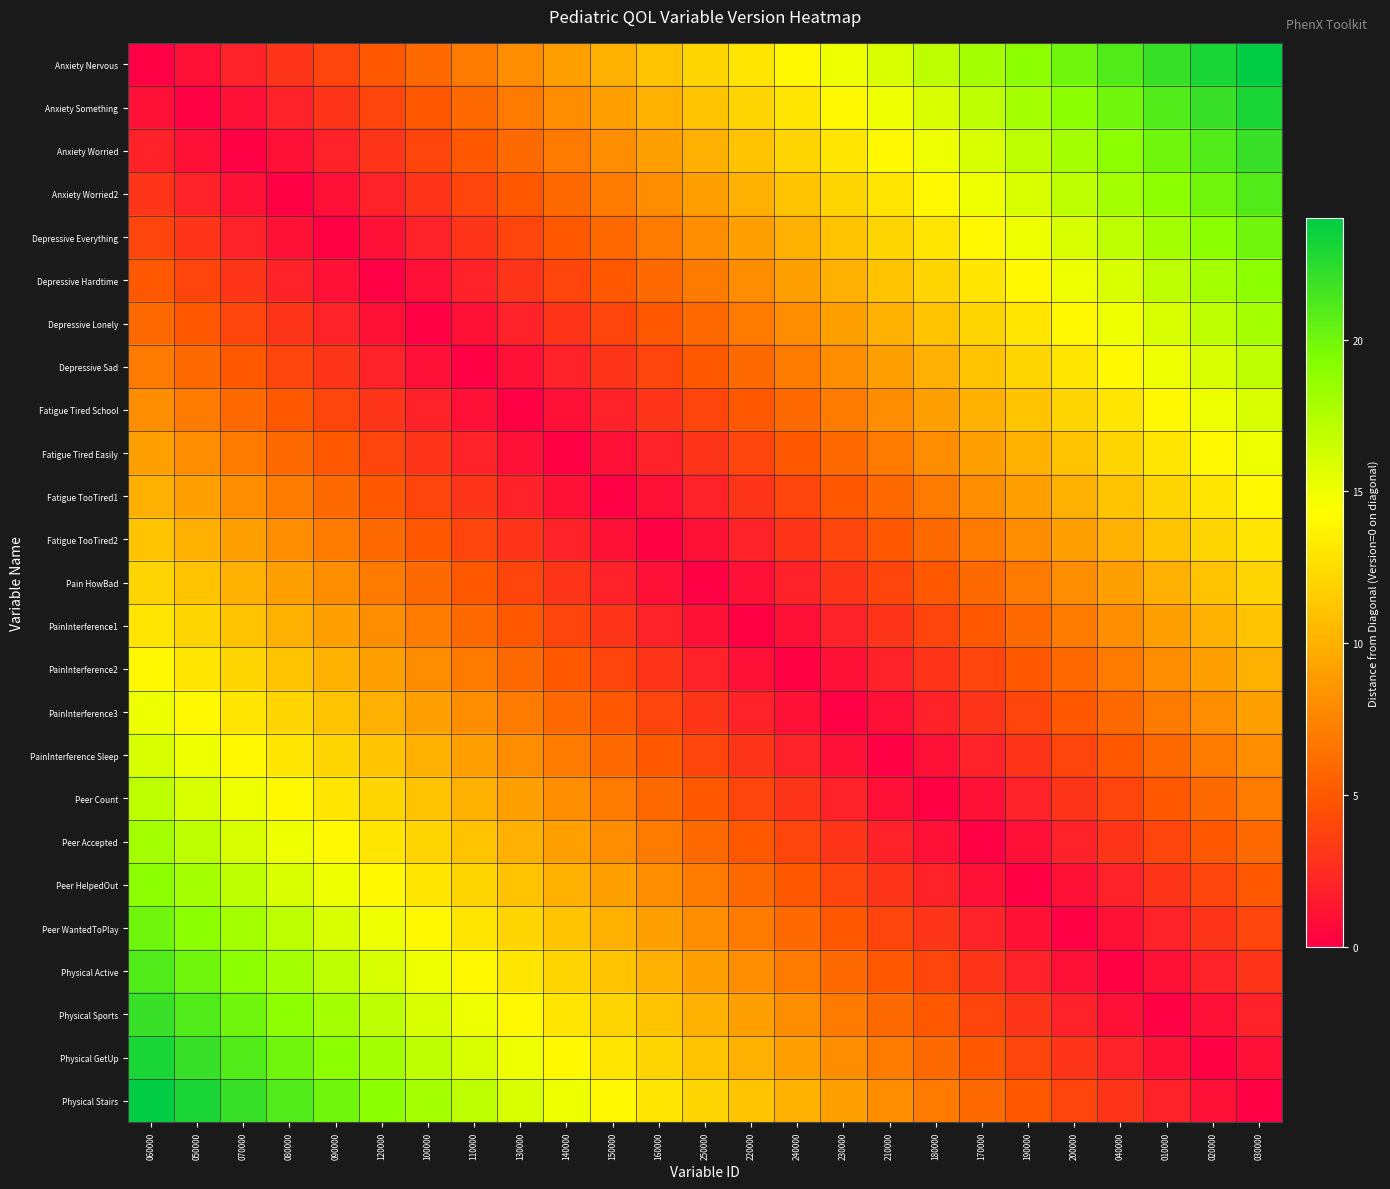

Reading right to left, what are all the values shown in this chart?

Anxiety Nervous: 030000=24	020000=23	010000=22	040000=21	200000=20	190000=19	170000=18	180000=17	210000=16	230000=15	240000=14	220000=13	250000=12	160000=11	150000=10	140000=9	130000=8	110000=7	100000=6	120000=5	090000=4	080000=3	070000=2	050000=1	060000=0
Anxiety Something: 030000=23	020000=22	010000=21	040000=20	200000=19	190000=18	170000=17	180000=16	210000=15	230000=14	240000=13	220000=12	250000=11	160000=10	150000=9	140000=8	130000=7	110000=6	100000=5	120000=4	090000=3	080000=2	070000=1	050000=0	060000=1
Anxiety Worried: 030000=22	020000=21	010000=20	040000=19	200000=18	190000=17	170000=16	180000=15	210000=14	230000=13	240000=12	220000=11	250000=10	160000=9	150000=8	140000=7	130000=6	110000=5	100000=4	120000=3	090000=2	080000=1	070000=0	050000=1	060000=2
Anxiety Worried2: 030000=21	020000=20	010000=19	040000=18	200000=17	190000=16	170000=15	180000=14	210000=13	230000=12	240000=11	220000=10	250000=9	160000=8	150000=7	140000=6	130000=5	110000=4	100000=3	120000=2	090000=1	080000=0	070000=1	050000=2	060000=3
Depressive Everything: 030000=20	020000=19	010000=18	040000=17	200000=16	190000=15	170000=14	180000=13	210000=12	230000=11	240000=10	220000=9	250000=8	160000=7	150000=6	140000=5	130000=4	110000=3	100000=2	120000=1	090000=0	080000=1	070000=2	050000=3	060000=4
Depressive Hardtime: 030000=19	020000=18	010000=17	040000=16	200000=15	190000=14	170000=13	180000=12	210000=11	230000=10	240000=9	220000=8	250000=7	160000=6	150000=5	140000=4	130000=3	110000=2	100000=1	120000=0	090000=1	080000=2	070000=3	050000=4	060000=5
Depressive Lonely: 030000=18	020000=17	010000=16	040000=15	200000=14	190000=13	170000=12	180000=11	210000=10	230000=9	240000=8	220000=7	250000=6	160000=5	150000=4	140000=3	130000=2	110000=1	100000=0	120000=1	090000=2	080000=3	070000=4	050000=5	060000=6
Depressive Sad: 030000=17	020000=16	010000=15	040000=14	200000=13	190000=12	170000=11	180000=10	210000=9	230000=8	240000=7	220000=6	250000=5	160000=4	150000=3	140000=2	130000=1	110000=0	100000=1	120000=2	090000=3	080000=4	070000=5	050000=6	060000=7
Fatigue Tired School: 030000=16	020000=15	010000=14	040000=13	200000=12	190000=11	170000=10	180000=9	210000=8	230000=7	240000=6	220000=5	250000=4	160000=3	150000=2	140000=1	130000=0	110000=1	100000=2	120000=3	090000=4	080000=5	070000=6	050000=7	060000=8
Fatigue Tired Easily: 030000=15	020000=14	010000=13	040000=12	200000=11	190000=10	170000=9	180000=8	210000=7	230000=6	240000=5	220000=4	250000=3	160000=2	150000=1	140000=0	130000=1	110000=2	100000=3	120000=4	090000=5	080000=6	070000=7	050000=8	060000=9
Fatigue TooTired1: 030000=14	020000=13	010000=12	040000=11	200000=10	190000=9	170000=8	180000=7	210000=6	230000=5	240000=4	220000=3	250000=2	160000=1	150000=0	140000=1	130000=2	110000=3	100000=4	120000=5	090000=6	080000=7	070000=8	050000=9	060000=10
Fatigue TooTired2: 030000=13	020000=12	010000=11	040000=10	200000=9	190000=8	170000=7	180000=6	210000=5	230000=4	240000=3	220000=2	250000=1	160000=0	150000=1	140000=2	130000=3	110000=4	100000=5	120000=6	090000=7	080000=8	070000=9	050000=10	060000=11
Pain HowBad: 030000=12	020000=11	010000=10	040000=9	200000=8	190000=7	170000=6	180000=5	210000=4	230000=3	240000=2	220000=1	250000=0	160000=1	150000=2	140000=3	130000=4	110000=5	100000=6	120000=7	090000=8	080000=9	070000=10	050000=11	060000=12
PainInterference1: 030000=11	020000=10	010000=9	040000=8	200000=7	190000=6	170000=5	180000=4	210000=3	230000=2	240000=1	220000=0	250000=1	160000=2	150000=3	140000=4	130000=5	110000=6	100000=7	120000=8	090000=9	080000=10	070000=11	050000=12	060000=13
PainInterference2: 030000=10	020000=9	010000=8	040000=7	200000=6	190000=5	170000=4	180000=3	210000=2	230000=1	240000=0	220000=1	250000=2	160000=3	150000=4	140000=5	130000=6	110000=7	100000=8	120000=9	090000=10	080000=11	070000=12	050000=13	060000=14
PainInterference3: 030000=9	020000=8	010000=7	040000=6	200000=5	190000=4	170000=3	180000=2	210000=1	230000=0	240000=1	220000=2	250000=3	160000=4	150000=5	140000=6	130000=7	110000=8	100000=9	120000=10	090000=11	080000=12	070000=13	050000=14	060000=15
PainInterference Sleep: 030000=8	020000=7	010000=6	040000=5	200000=4	190000=3	170000=2	180000=1	210000=0	230000=1	240000=2	220000=3	250000=4	160000=5	150000=6	140000=7	130000=8	110000=9	100000=10	120000=11	090000=12	080000=13	070000=14	050000=15	060000=16
Peer Count: 030000=7	020000=6	010000=5	040000=4	200000=3	190000=2	170000=1	180000=0	210000=1	230000=2	240000=3	220000=4	250000=5	160000=6	150000=7	140000=8	130000=9	110000=10	100000=11	120000=12	090000=13	080000=14	070000=15	050000=16	060000=17
Peer Accepted: 030000=6	020000=5	010000=4	040000=3	200000=2	190000=1	170000=0	180000=1	210000=2	230000=3	240000=4	220000=5	250000=6	160000=7	150000=8	140000=9	130000=10	110000=11	100000=12	120000=13	090000=14	080000=15	070000=16	050000=17	060000=18
Peer HelpedOut: 030000=5	020000=4	010000=3	040000=2	200000=1	190000=0	170000=1	180000=2	210000=3	230000=4	240000=5	220000=6	250000=7	160000=8	150000=9	140000=10	130000=11	110000=12	100000=13	120000=14	090000=15	080000=16	070000=17	050000=18	060000=19
Peer WantedToPlay: 030000=4	020000=3	010000=2	040000=1	200000=0	190000=1	170000=2	180000=3	210000=4	230000=5	240000=6	220000=7	250000=8	160000=9	150000=10	140000=11	130000=12	110000=13	100000=14	120000=15	090000=16	080000=17	070000=18	050000=19	060000=20
Physical Active: 030000=3	020000=2	010000=1	040000=0	200000=1	190000=2	170000=3	180000=4	210000=5	230000=6	240000=7	220000=8	250000=9	160000=10	150000=11	140000=12	130000=13	110000=14	100000=15	120000=16	090000=17	080000=18	070000=19	050000=20	060000=21
Physical Sports: 030000=2	020000=1	010000=0	040000=1	200000=2	190000=3	170000=4	180000=5	210000=6	230000=7	240000=8	220000=9	250000=10	160000=11	150000=12	140000=13	130000=14	110000=15	100000=16	120000=17	090000=18	080000=19	070000=20	050000=21	060000=22
Physical GetUp: 030000=1	020000=0	010000=1	040000=2	200000=3	190000=4	170000=5	180000=6	210000=7	230000=8	240000=9	220000=10	250000=11	160000=12	150000=13	140000=14	130000=15	110000=16	100000=17	120000=18	090000=19	080000=20	070000=21	050000=22	060000=23
Physical Stairs: 030000=0	020000=1	010000=2	040000=3	200000=4	190000=5	170000=6	180000=7	210000=8	230000=9	240000=10	220000=11	250000=12	160000=13	150000=14	140000=15	130000=16	110000=17	100000=18	120000=19	090000=20	080000=21	070000=22	050000=23	060000=24